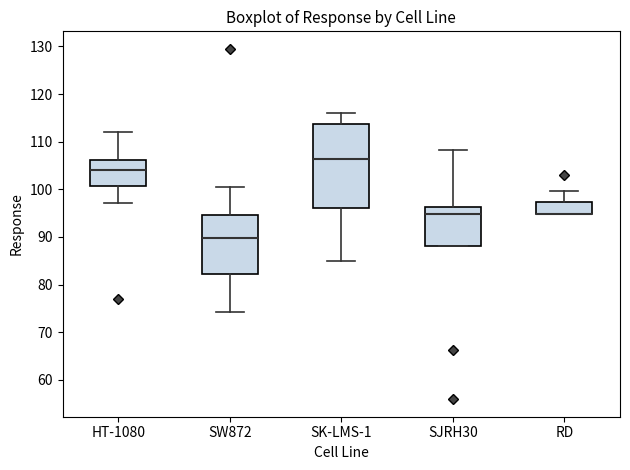

Comparing the boxes themselves (not the whiskers), which one is the tallest?

SK-LMS-1